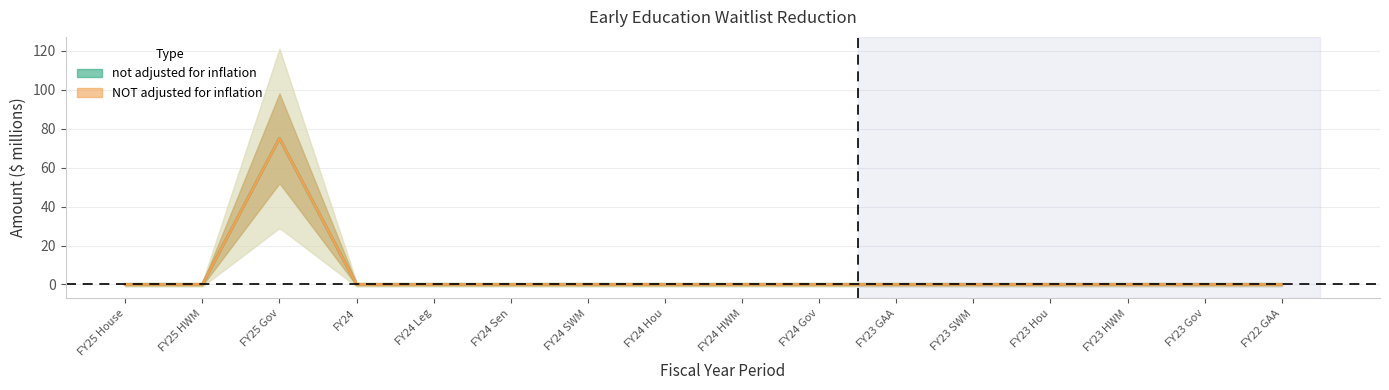

At how many categories does at least one series exceed 3?

1